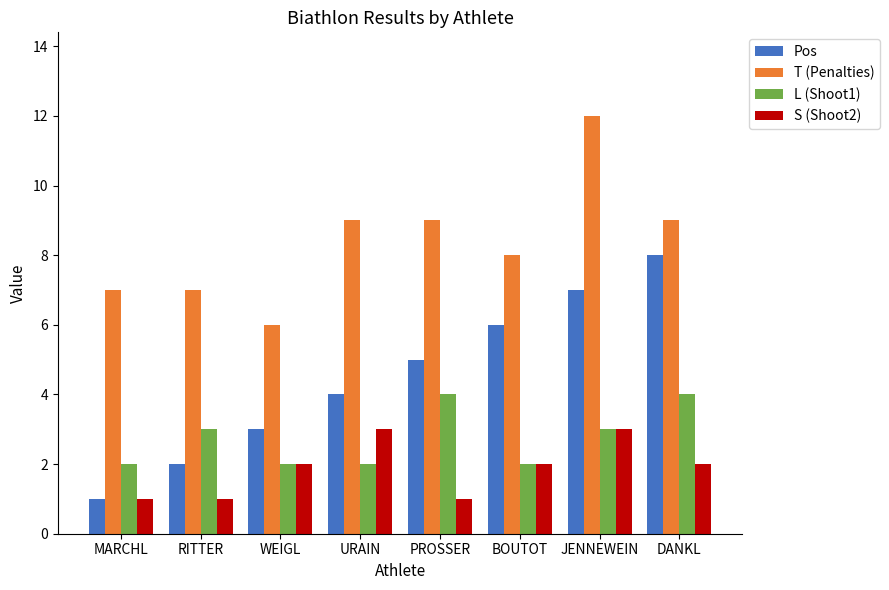

Is the value of T (Penalties) at PROSSER greater than the value of S (Shoot2) at URAIN?

Yes